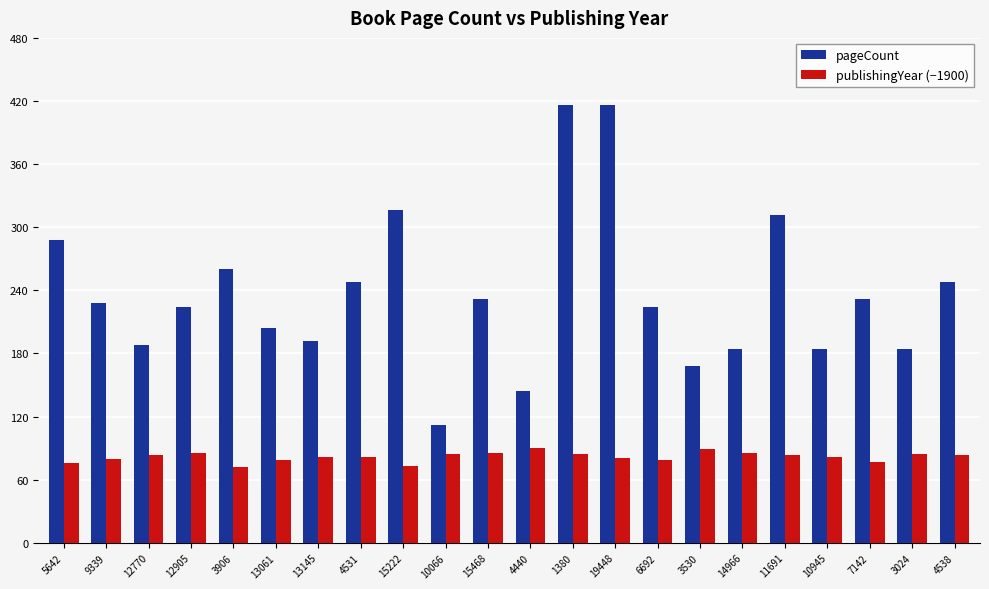

What is the total value across all series at 15468?

317